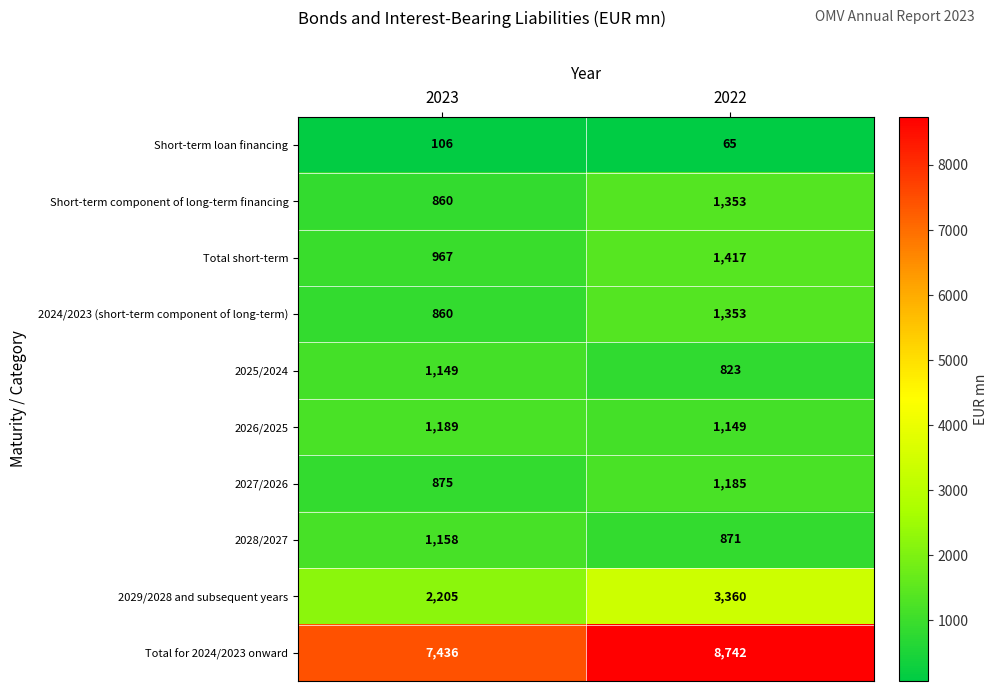

Which series changed the most between 2023 and 2022?

Total for 2024/2023 onward